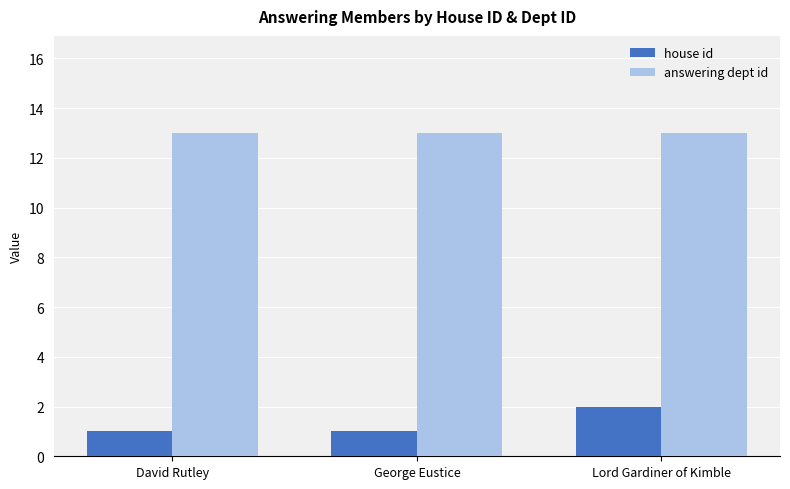

Rank the series by their maximum value, from lowest to highest.

house id, answering dept id